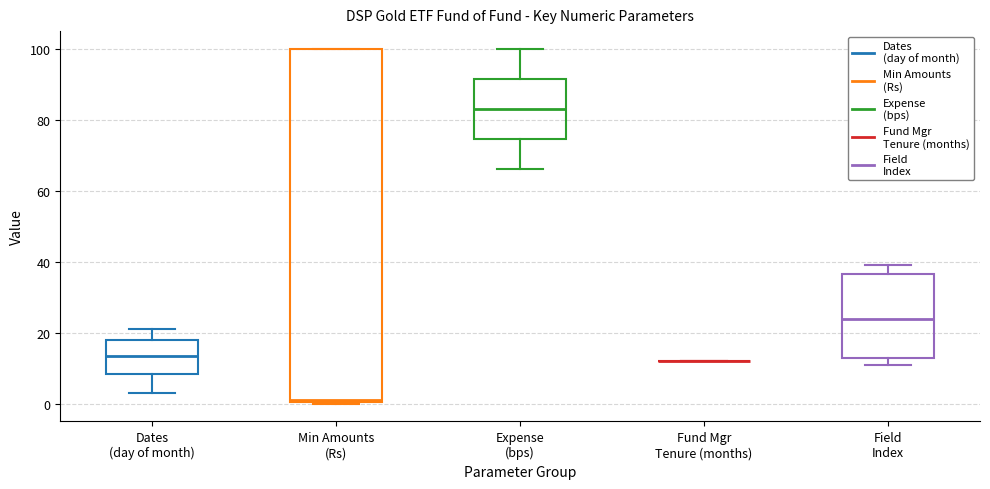

Reading left to right, read every box against the y-axis: the position of its median line, the range the box covers, and the ends of its whiskers. The values are not printed on the chart, so give them approximately, as read against the axis.

Dates (day of month): median 14, box 8 to 18, whiskers 4 to 22
Min Amounts (Rs): median 2, box 0 to 100, whiskers 0 to 100
Expense (bps): median 84, box 74 to 92, whiskers 66 to 100
Fund Mgr Tenure (months): box collapsed to a line at 12, whiskers 12 to 12
Field Index: median 24, box 12 to 36, whiskers 12 (just below the box's lower edge) to 40